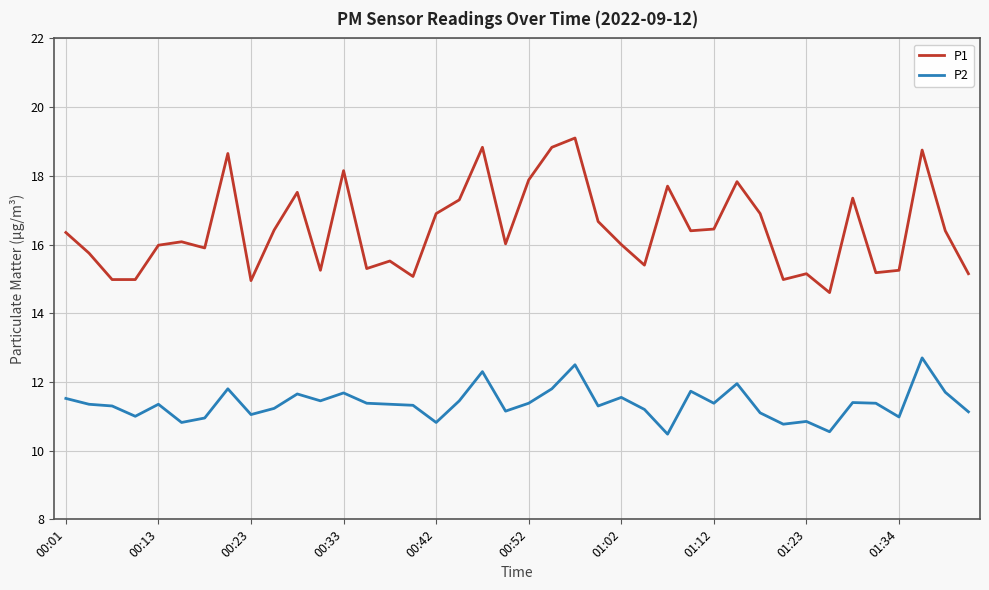

Which series has the largest total across all categories?

P1